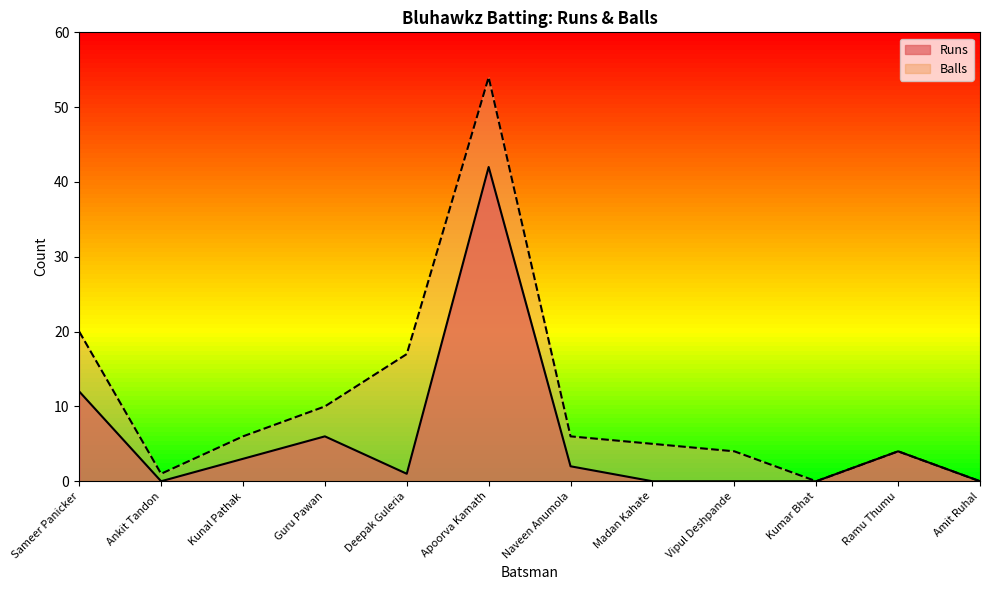

List the series in order of their overall mean, highest first.

Balls, Runs